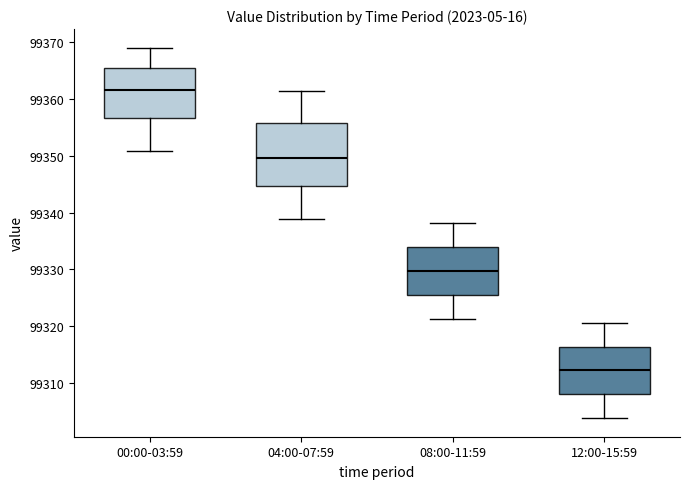

Reading left to right, transcribe this box plot: for each box, give where its median line is, the range the box spans, and where its two whiskers end, as read against the y-axis. The values are not printed on the chart, so give them approximately, as read against the axis.

00:00-03:59: median 99362, box 99357 to 99365, whiskers 99351 to 99369
04:00-07:59: median 99350, box 99345 to 99356, whiskers 99339 to 99361
08:00-11:59: median 99330, box 99326 to 99334, whiskers 99321 to 99338
12:00-15:59: median 99312, box 99308 to 99316, whiskers 99304 to 99321